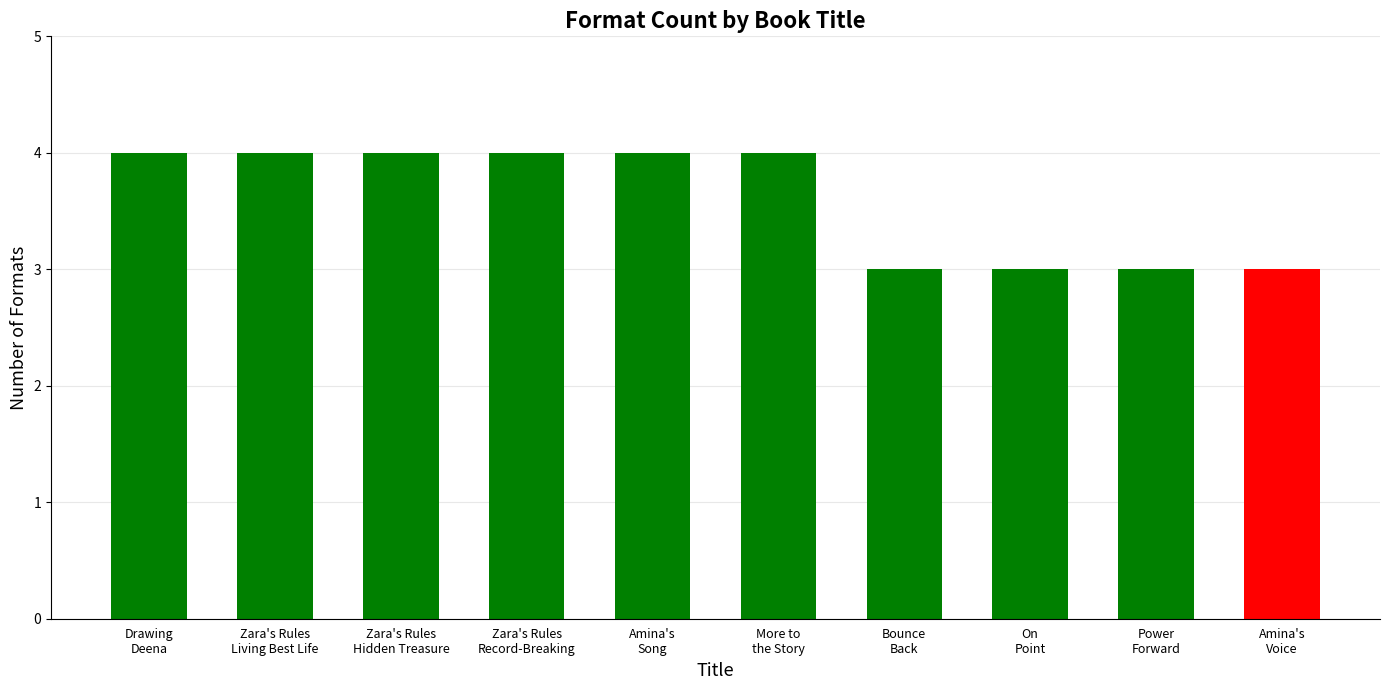

What is the minimum value shown in the chart?

3